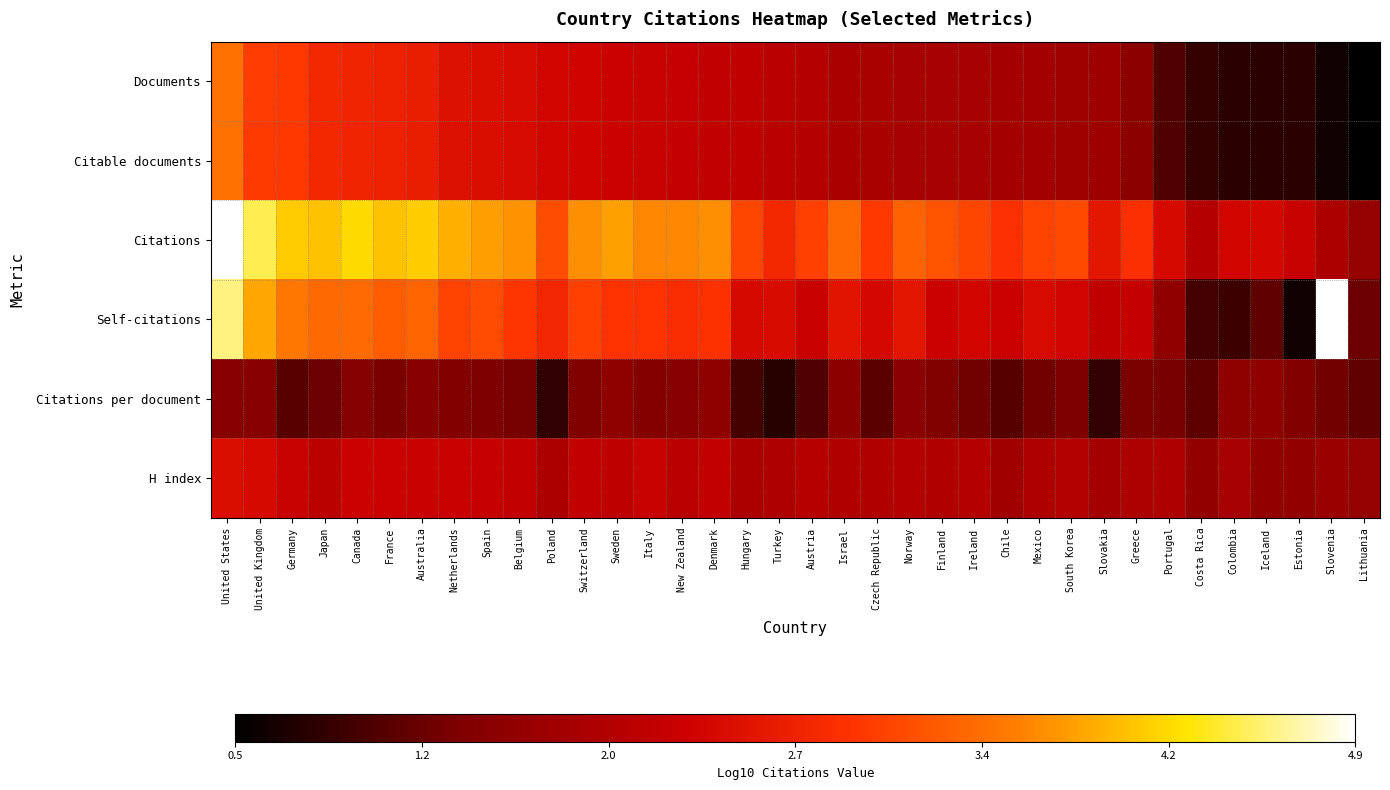

How many categories are shown in the chart?

36